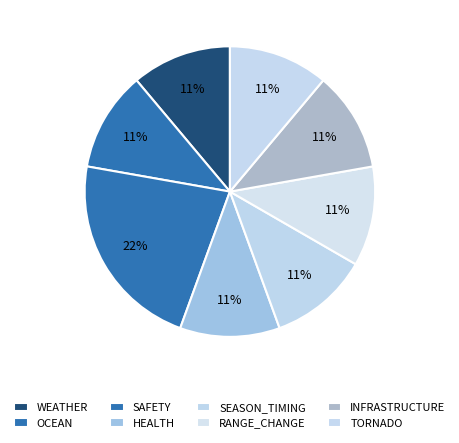

Is SAFETY the majority of the pie?

No